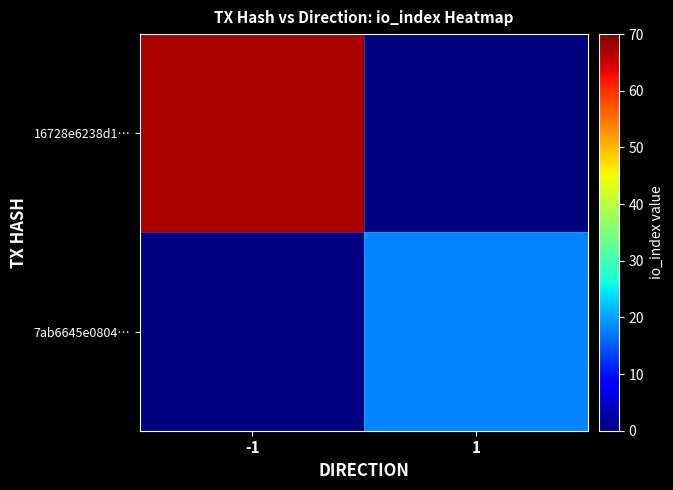

Count the number of data series in this chart.

2